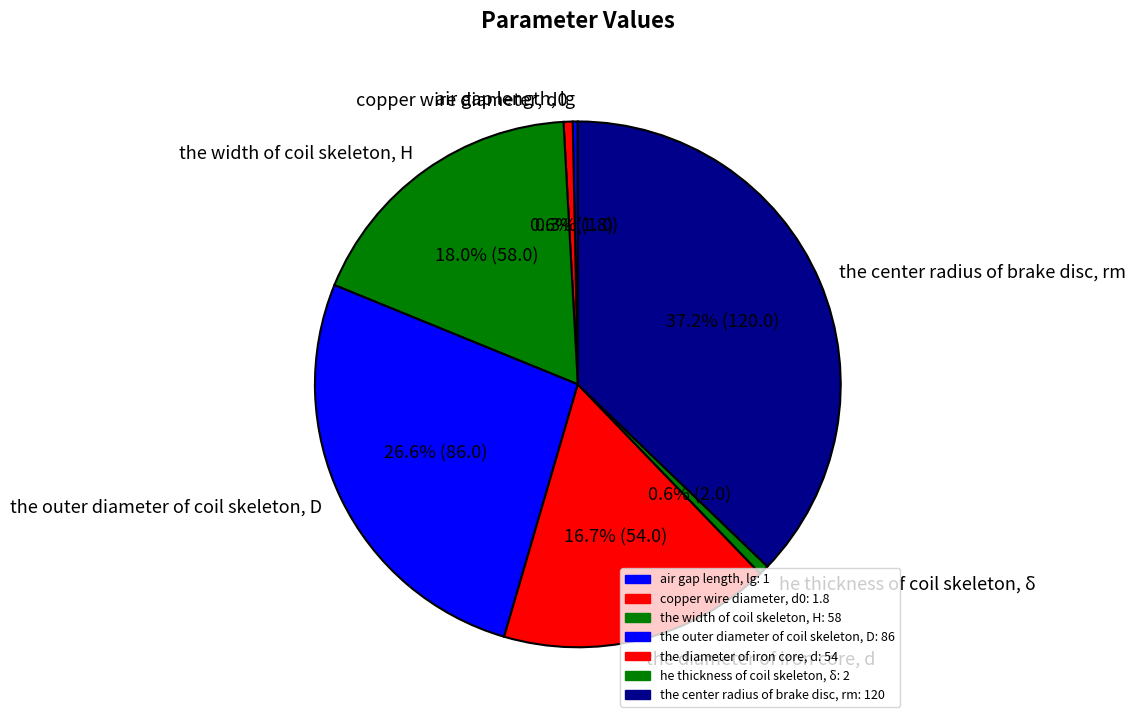

Is there a majority slice in this chart?

No